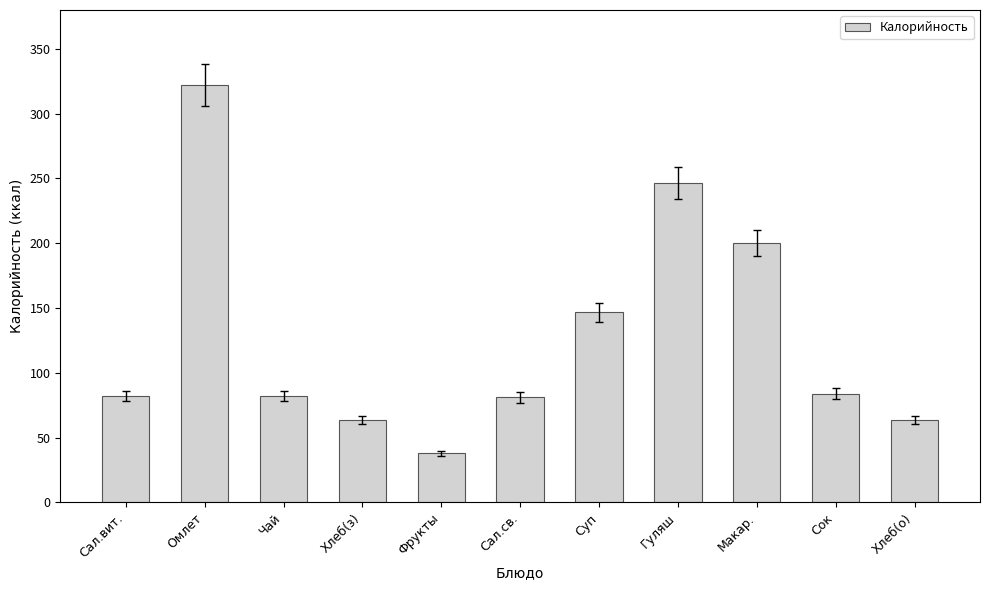

The value at Сал.св. is 139.4. True or false?

False